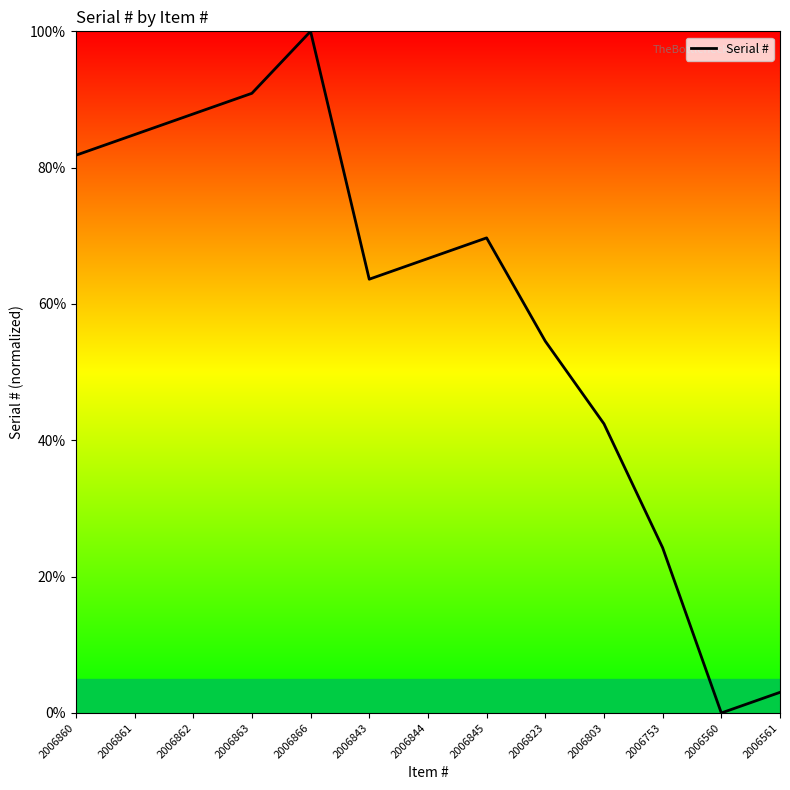

The chart shows a value of 36.2 at 2006753. True or false?

False